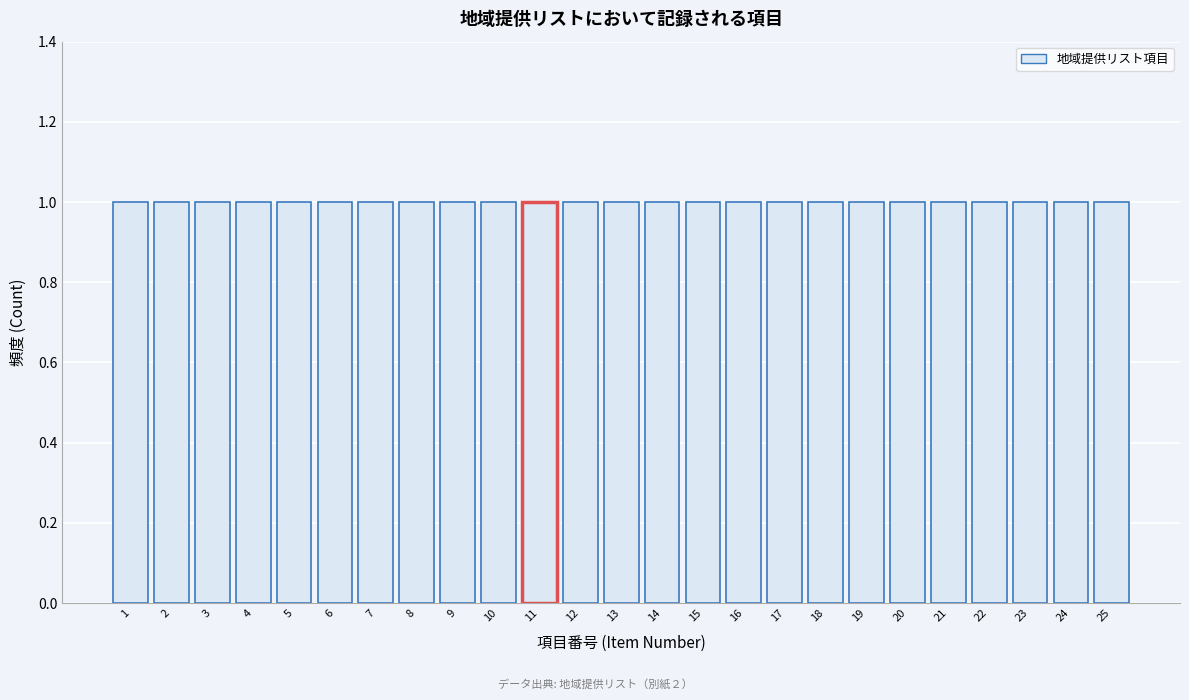

What is the height of the bar covering 2.5 to 3.5 on the x-axis? The values are not printed on the chart, so give them approximately, as read against the axis.

1